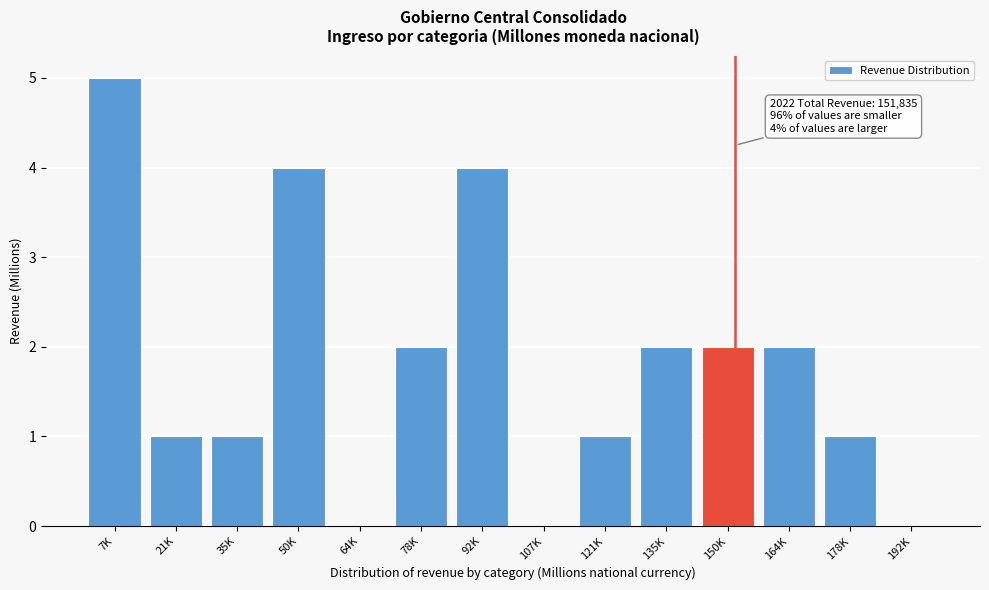

Reading left to right, transcribe all the data shown in this chart.

7K=5	21K=1	35K=1	50K=4	64K=0	78K=2	92K=4	107K=0	121K=1	135K=2	150K=2	164K=2	178K=1	192K=0